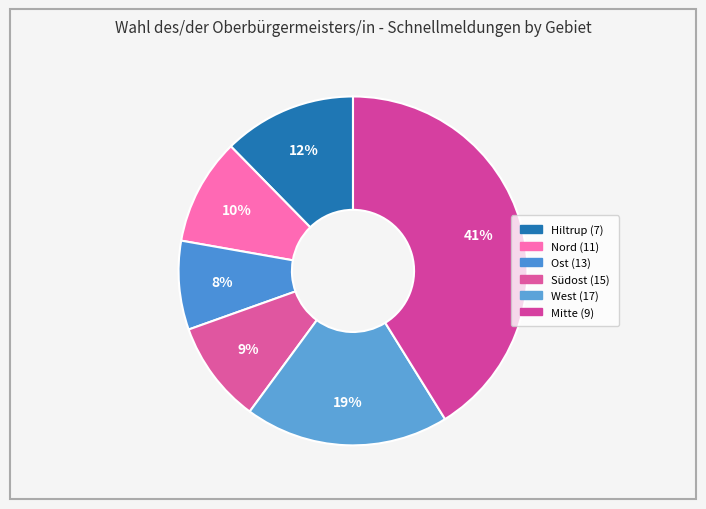

To the nearest percent, what is the difference between the Ost (13) and Mitte (9) slice percentages?

33%